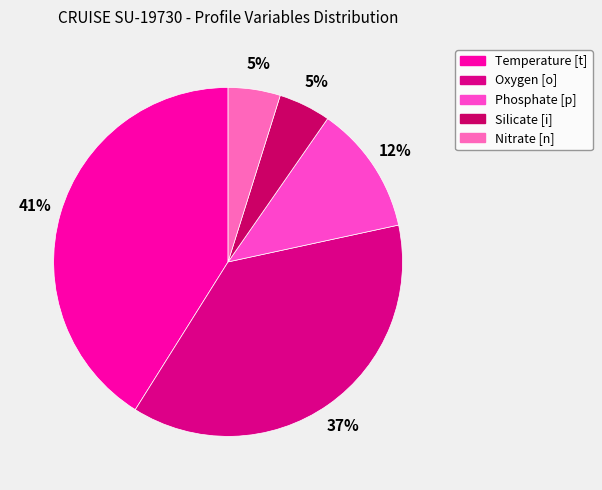

To the nearest percent, what is the average slice percentage?

20%